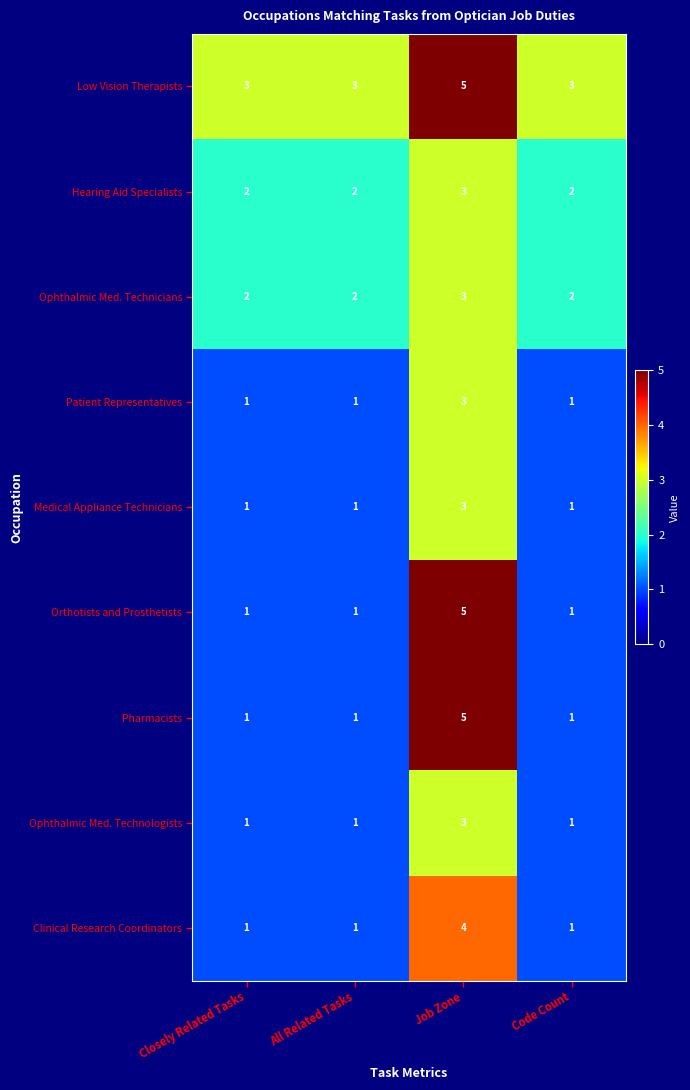

Is it true that Clinical Research Coordinators equals 1 at All Related Tasks?

True